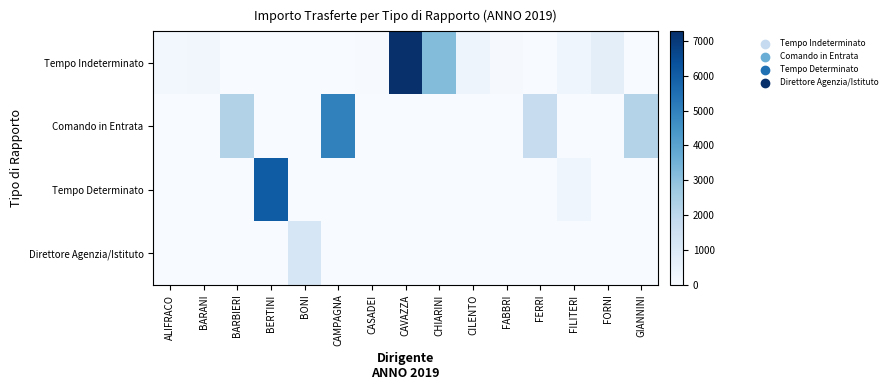

What is the spread (max minus min) of values at FERRI?

1738.5